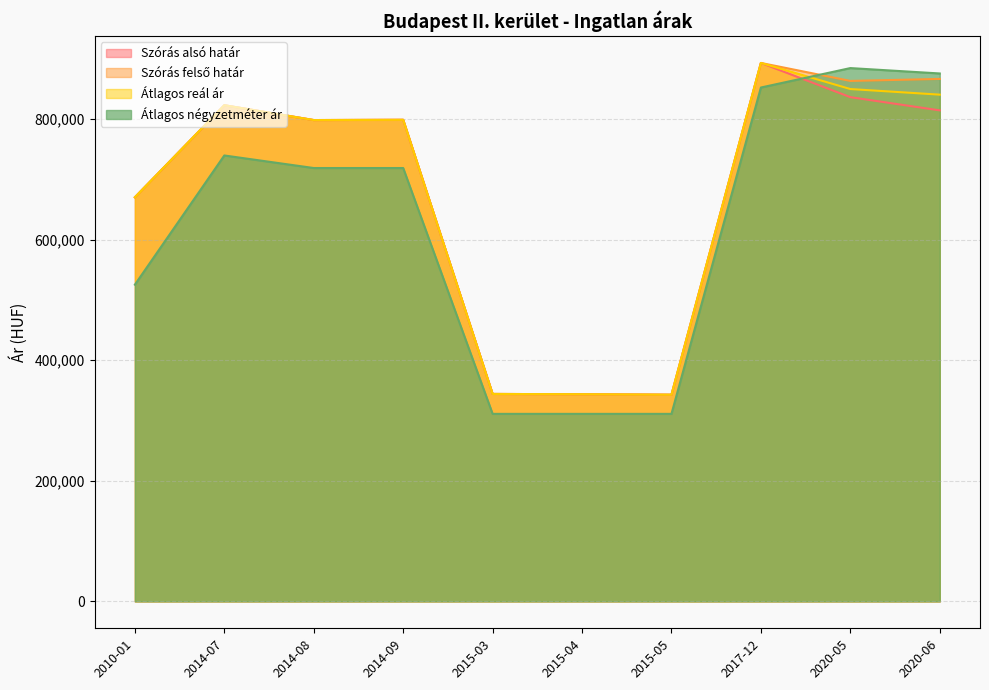

Reading left to right, list all the values displayed in this chart.

Szórás alsó határ: 2010-01=670247	2014-07=822895	2014-08=798310	2014-09=798711	2015-03=344044	2015-04=343528	2015-05=342758	2017-12=893039	2020-05=836301	2020-06=814365
Szórás felső határ: 2010-01=670247	2014-07=822895	2014-08=798310	2014-09=798711	2015-03=344044	2015-04=343528	2015-05=342758	2017-12=893039	2020-05=863211	2020-06=866531
Átlagos reál ár: 2010-01=670247	2014-07=822895	2014-08=798310	2014-09=798711	2015-03=344044	2015-04=343528	2015-05=342758	2017-12=893039	2020-05=849756	2020-06=840448
Átlagos négyzetméter ár: 2010-01=525292	2014-07=739583	2014-08=718750	2014-09=718750	2015-03=311000	2015-04=311000	2015-05=311000	2017-12=852272	2020-05=884514	2020-06=875585